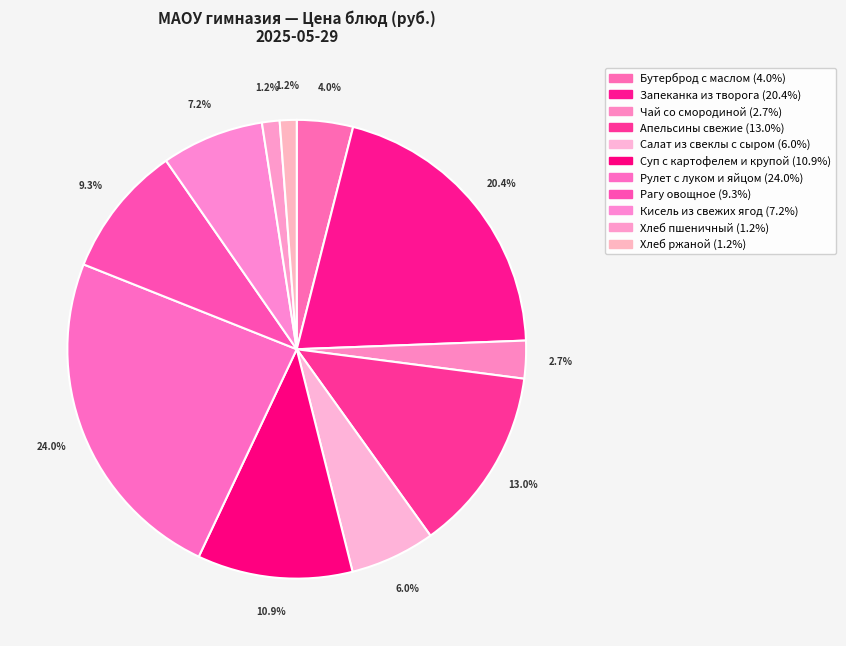

True or false: Салат из свеклы с сыром accounts for 1% of the total.

False